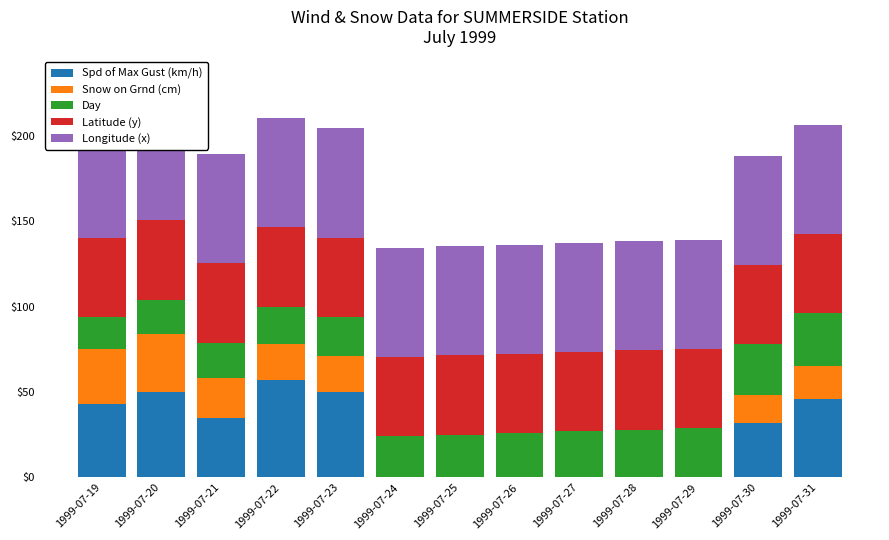

Reading right to left, extract all data points from this chart.

Spd of Max Gust (km/h): 1999-07-31=46.0	1999-07-30=32.0	1999-07-29=0.0	1999-07-28=0.0	1999-07-27=0.0	1999-07-26=0.0	1999-07-25=0.0	1999-07-24=0.0	1999-07-23=50.0	1999-07-22=57.0	1999-07-21=35.0	1999-07-20=50.0	1999-07-19=43.0
Snow on Grnd (cm): 1999-07-31=19.0	1999-07-30=16.0	1999-07-29=0.0	1999-07-28=0.0	1999-07-27=0.0	1999-07-26=0.0	1999-07-25=0.0	1999-07-24=0.0	1999-07-23=21.0	1999-07-22=21.0	1999-07-21=23.0	1999-07-20=34.0	1999-07-19=32.0
Day: 1999-07-31=31.0	1999-07-30=30.0	1999-07-29=29.0	1999-07-28=28.0	1999-07-27=27.0	1999-07-26=26.0	1999-07-25=25.0	1999-07-24=24.0	1999-07-23=23.0	1999-07-22=22.0	1999-07-21=21.0	1999-07-20=20.0	1999-07-19=19.0
Latitude (y): 1999-07-31=46.4	1999-07-30=46.4	1999-07-29=46.4	1999-07-28=46.4	1999-07-27=46.4	1999-07-26=46.4	1999-07-25=46.4	1999-07-24=46.4	1999-07-23=46.4	1999-07-22=46.4	1999-07-21=46.4	1999-07-20=46.4	1999-07-19=46.4
Longitude (x): 1999-07-31=63.8	1999-07-30=63.8	1999-07-29=63.8	1999-07-28=63.8	1999-07-27=63.8	1999-07-26=63.8	1999-07-25=63.8	1999-07-24=63.8	1999-07-23=63.8	1999-07-22=63.8	1999-07-21=63.8	1999-07-20=63.8	1999-07-19=63.8